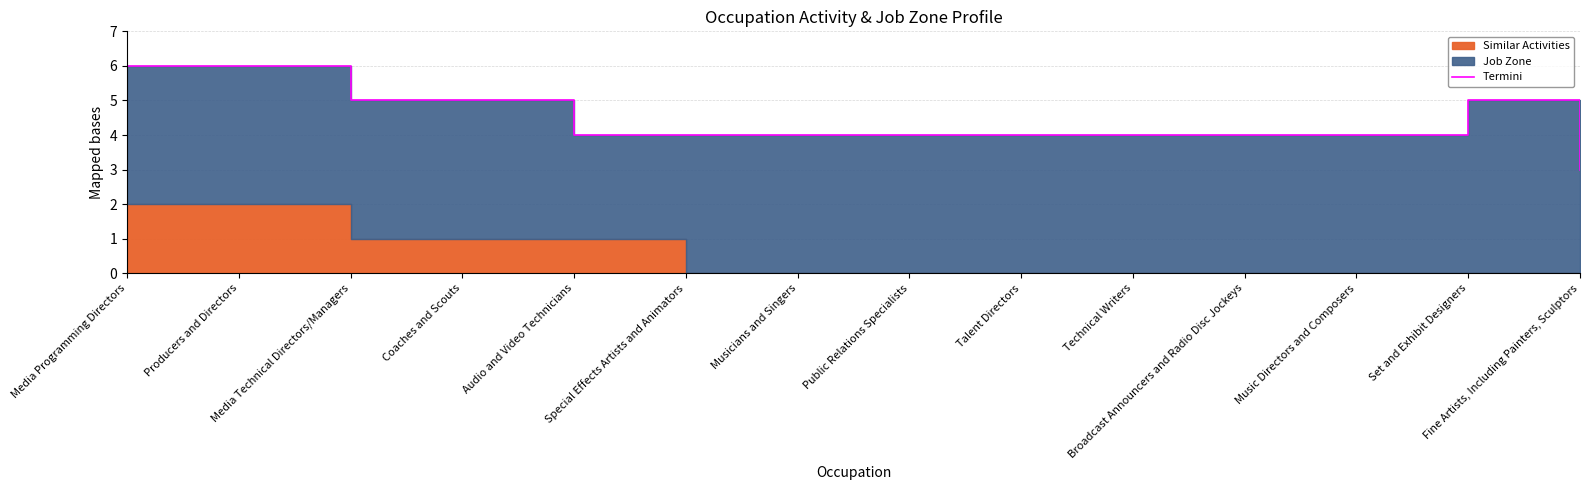

Which has a higher value, Set and Exhibit Designers or Coaches and Scouts?

Set and Exhibit Designers